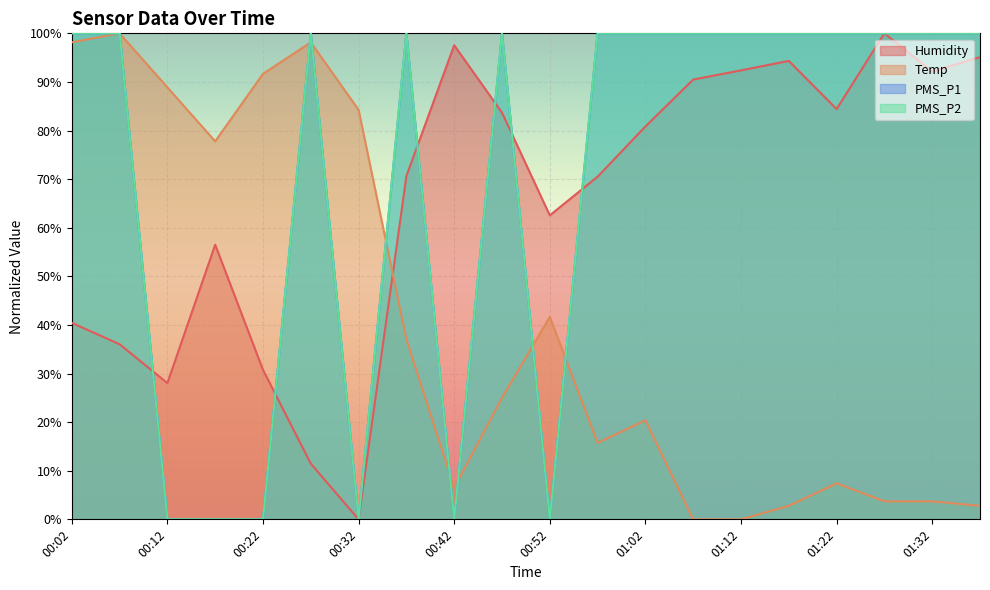

How many categories are shown in the chart?

20